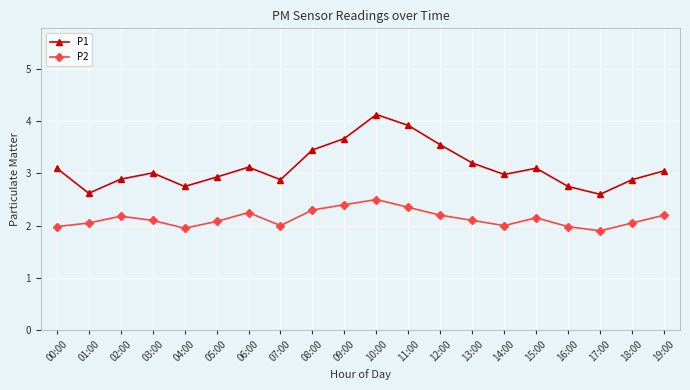

What is the sum of all P2 values?

42.7